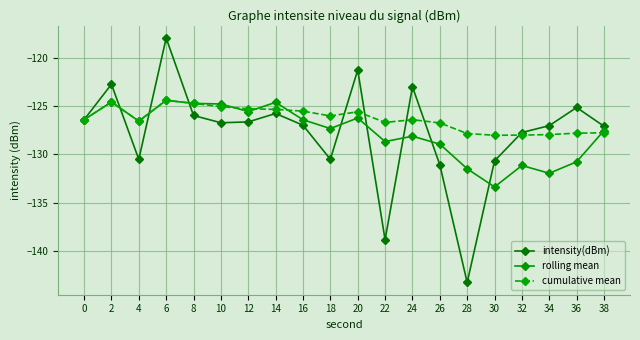

What is the difference between the maximum and second lowest values in the cumulative mean series?

3.6